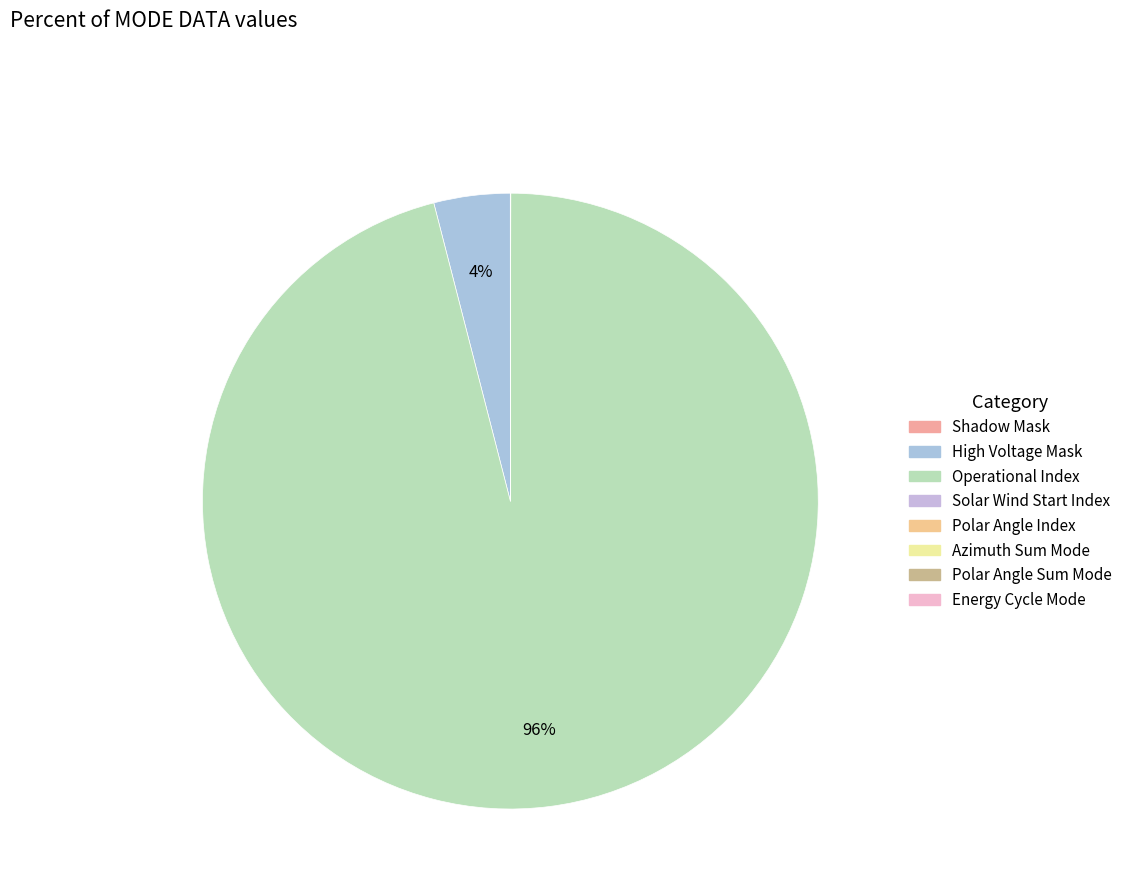

How many slices are in this pie chart?

8